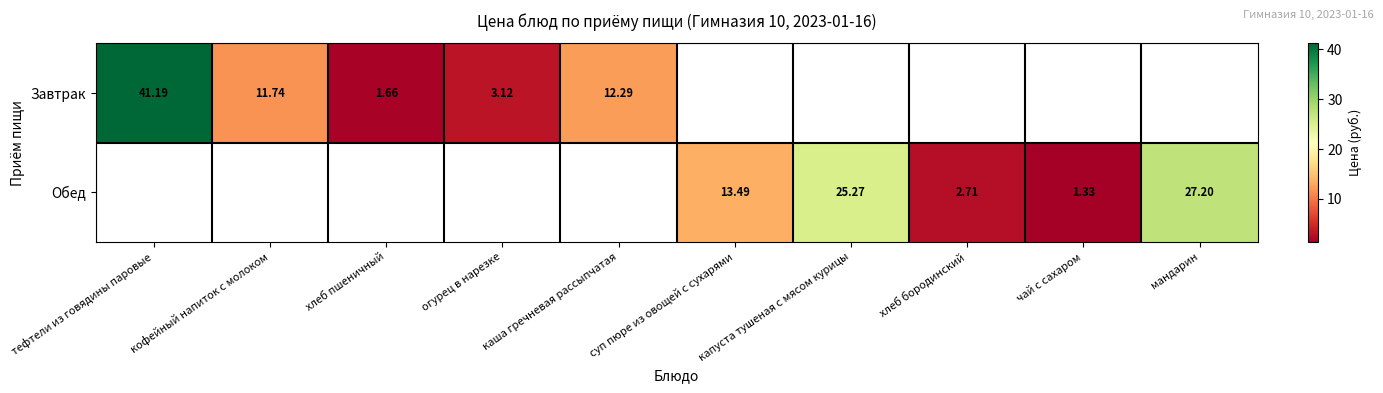

Which category has the lowest value across all series?

чай с сахаром